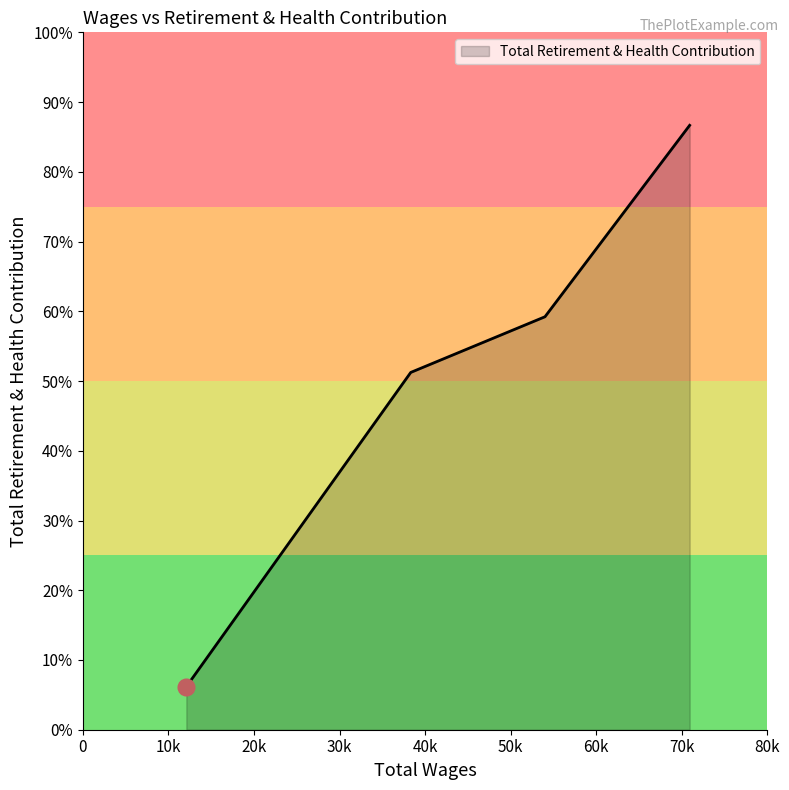

List the labels in order of value, smallest first.

12092.0, 38325.0, 54016.0, 70929.0